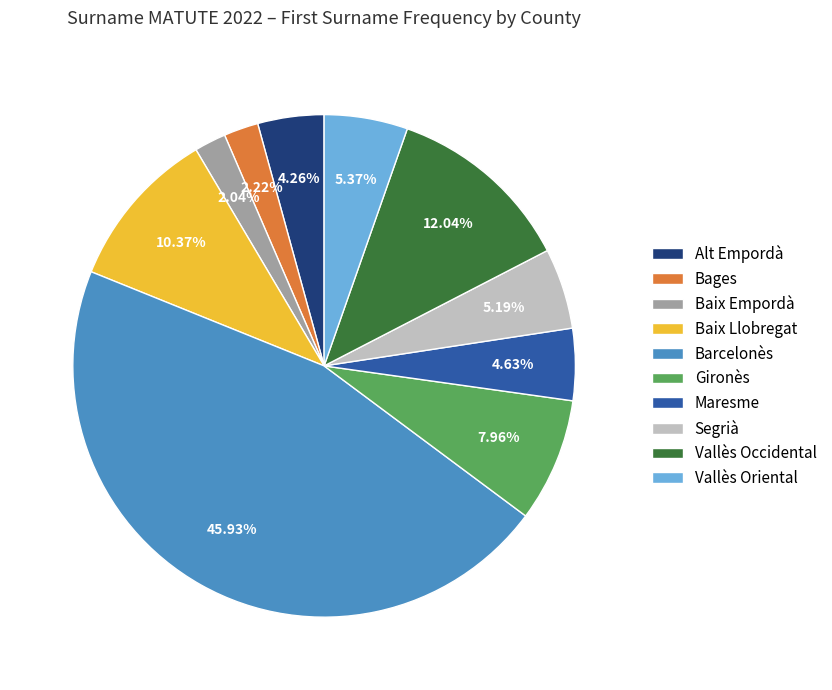

Is Baix Llobregat the majority of the pie?

No